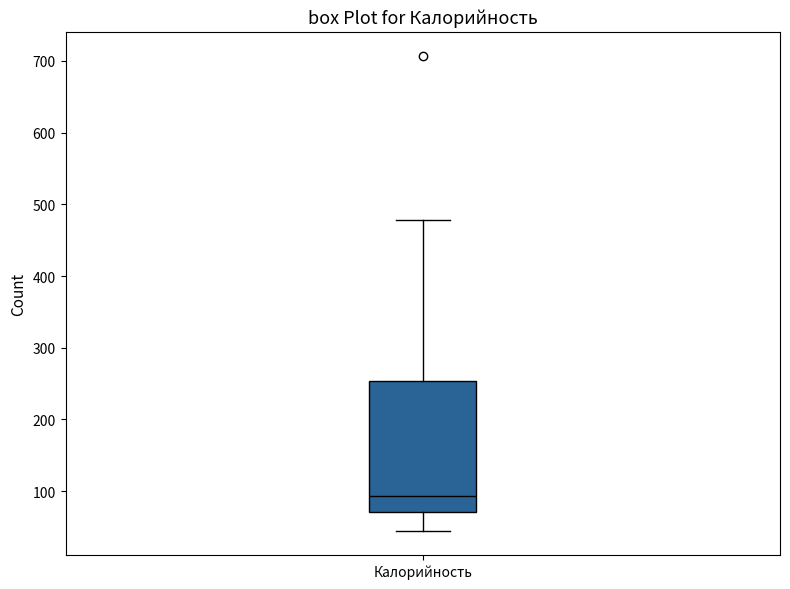

Read this box plot against the y-axis: the position of the median line, the range covered by the box, and the ends of both whiskers. The values are not printed on the chart, so give them approximately, as read against the axis.

median 90, box 70 to 250, whiskers 40 to 480